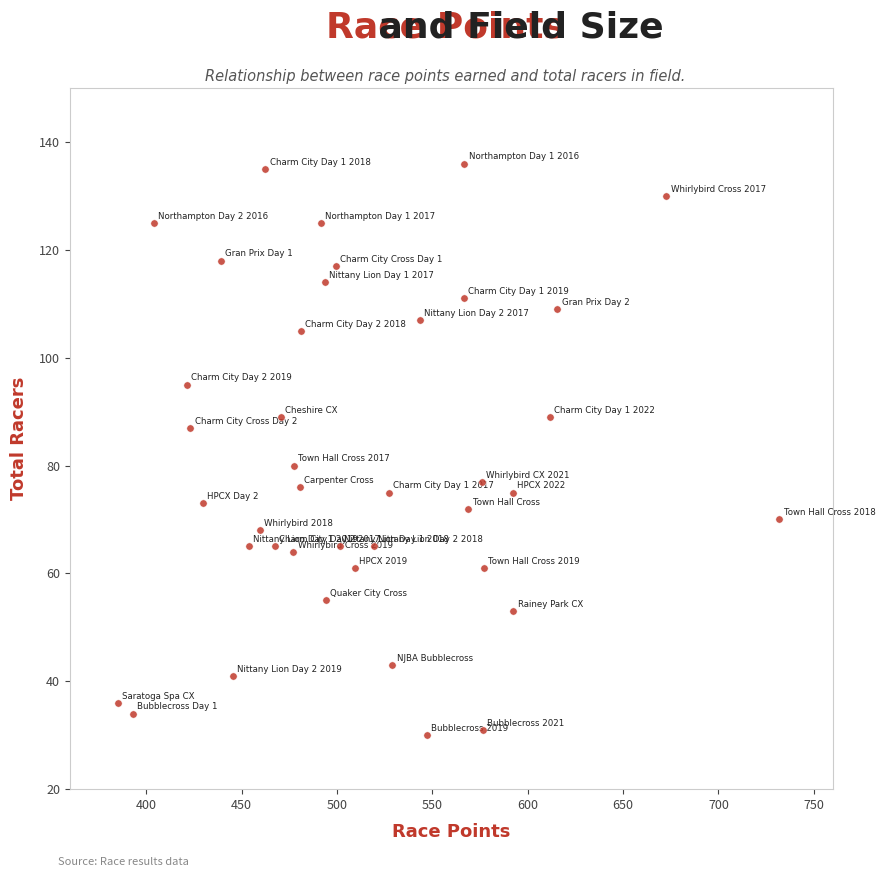

What is the range of Y values (max minus min)?

106